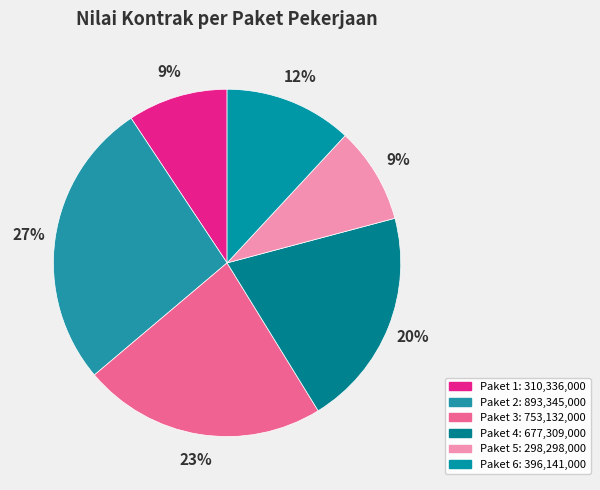

True or false: Paket 5 accounts for 3% of the total.

False